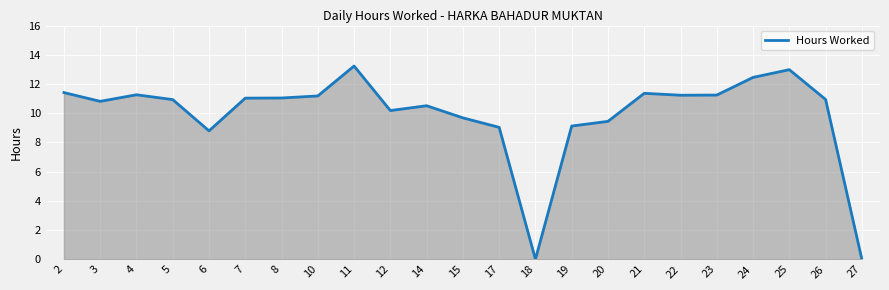

Is it true that the value at 4 is 11.3?

True